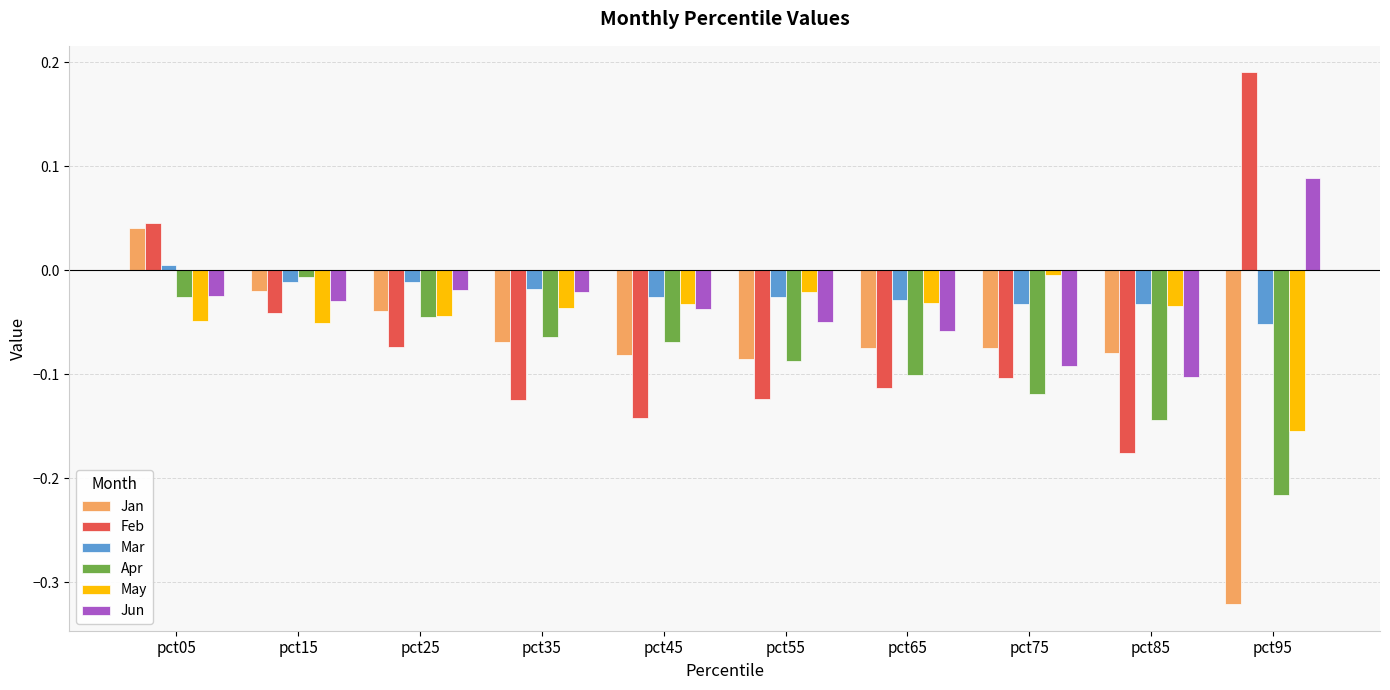

The value of Jun at pct65 is -0.0. True or false?

False